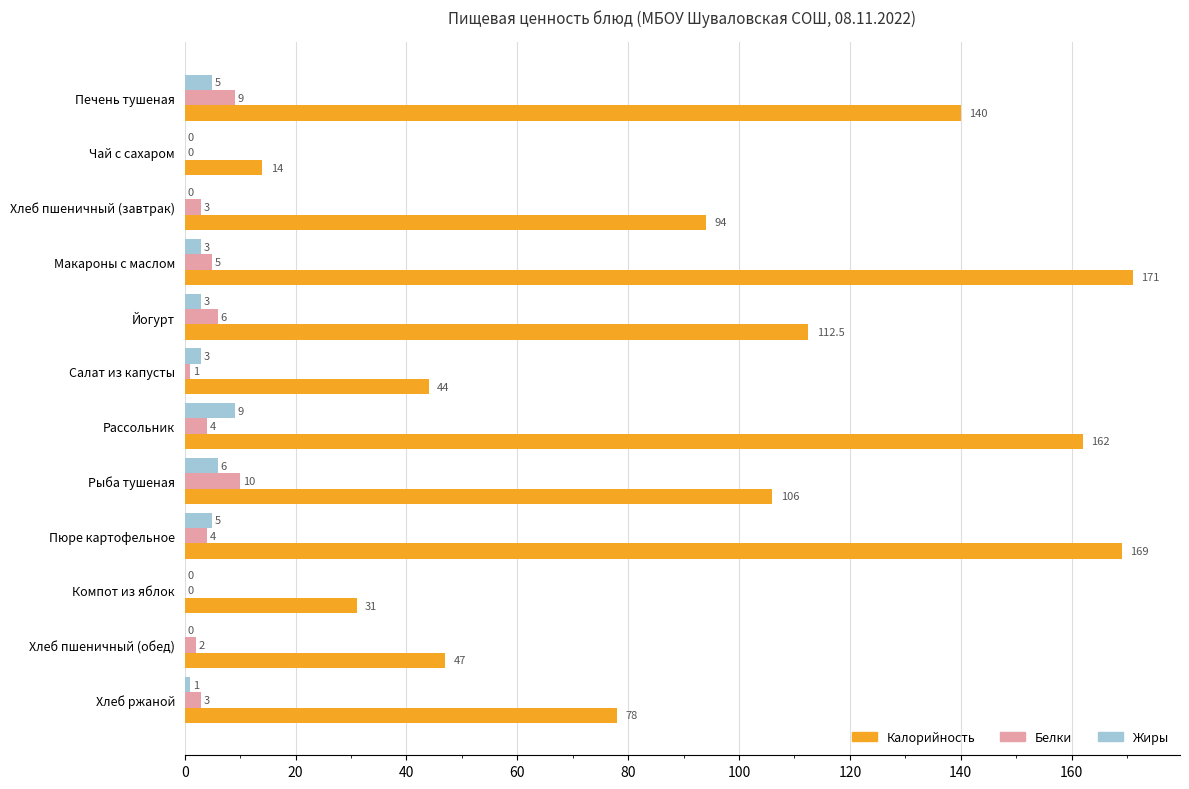

The Белки series shows 2.0 at Хлеб пшеничный (обед). True or false?

True